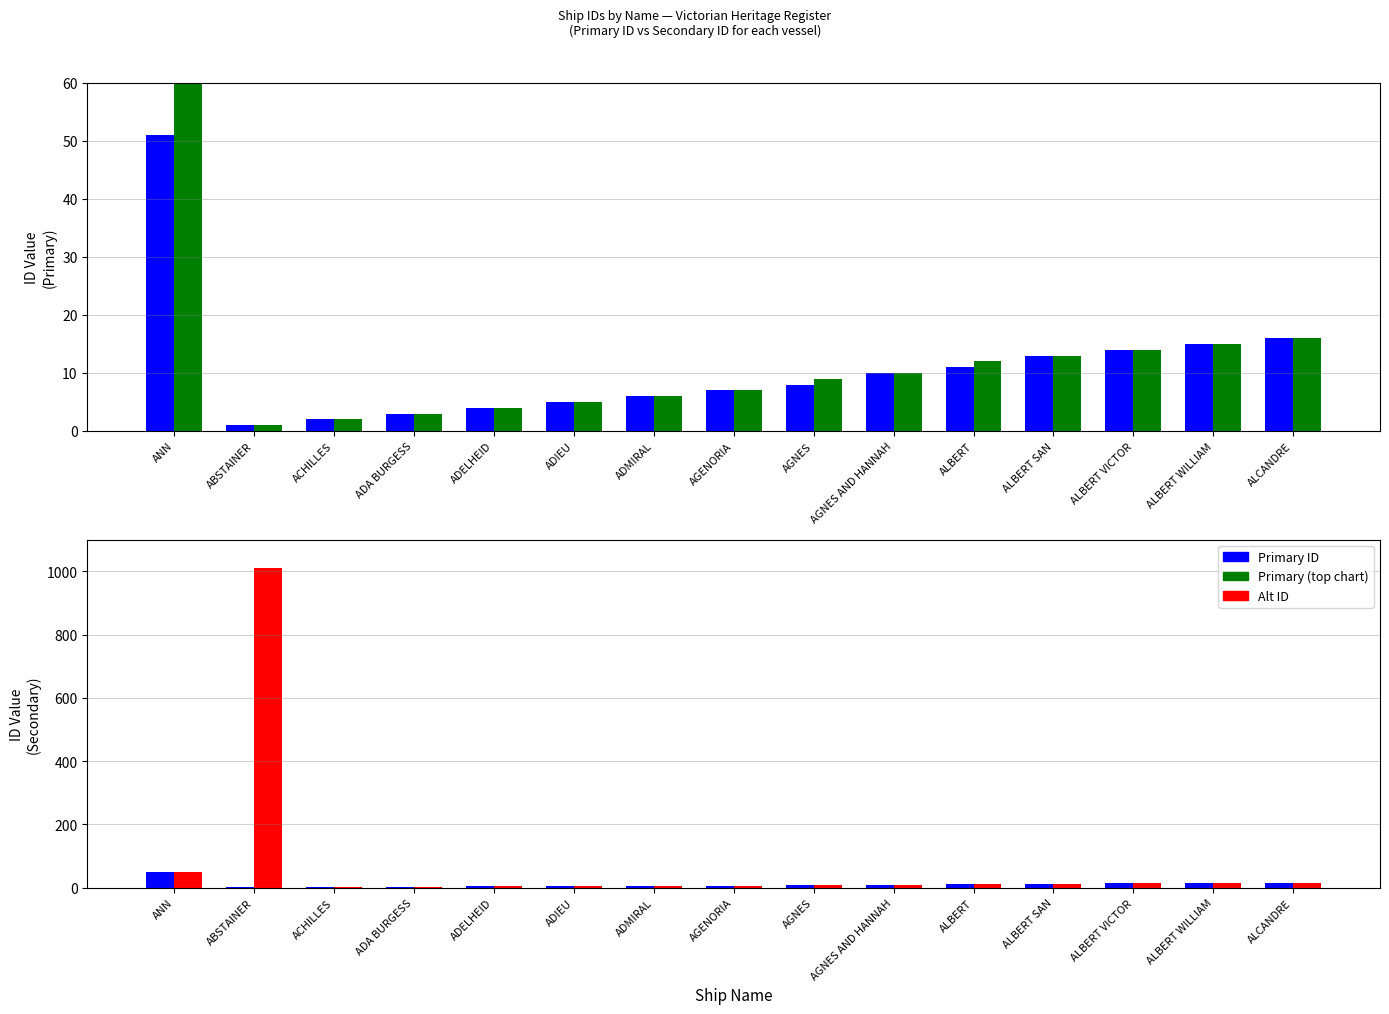

Are the bars grouped side by side (vs. stacked)?

Yes